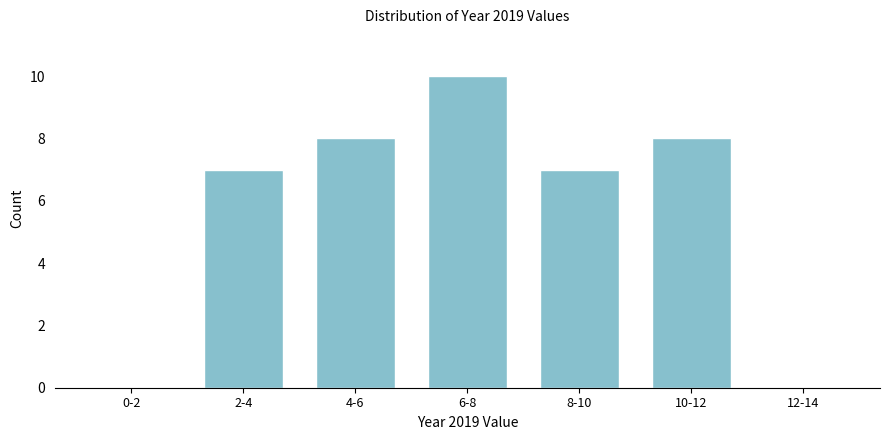

Reading left to right, list all the values displayed in this chart.

0-2=0	2-4=7	4-6=8	6-8=10	8-10=7	10-12=8	12-14=0